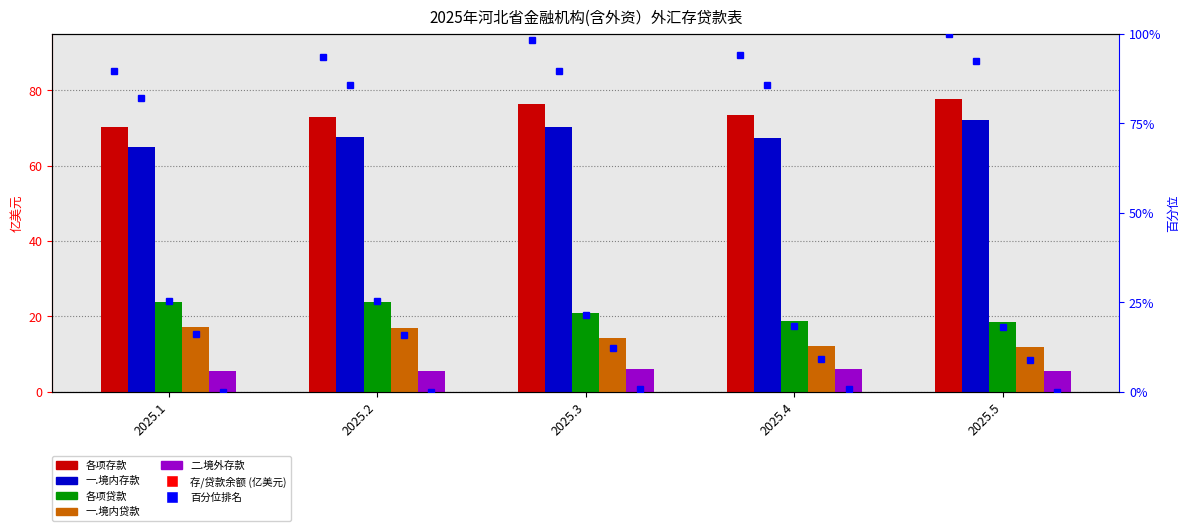

What is the value of the 一.境内存款 bar at the 4th from the left?

67.4